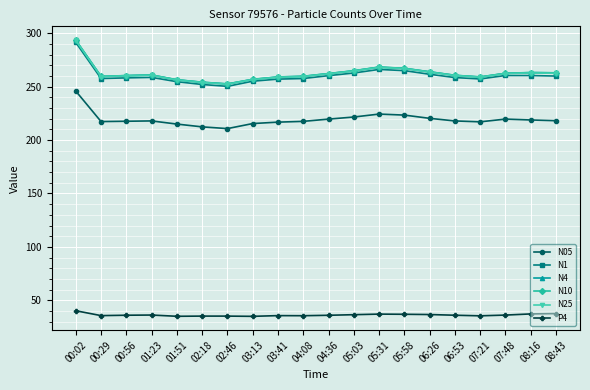

What is the label of the 13th point from the left?

05:31